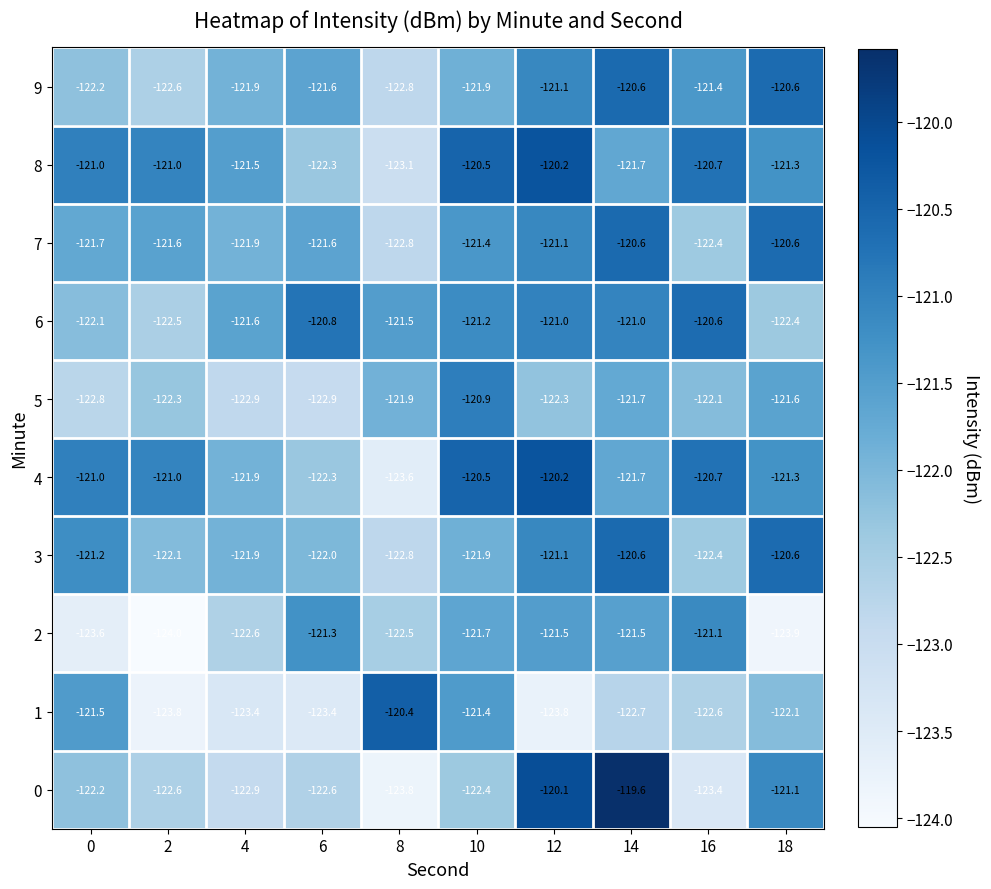

The value of 5 at 0 is -191.4. True or false?

False